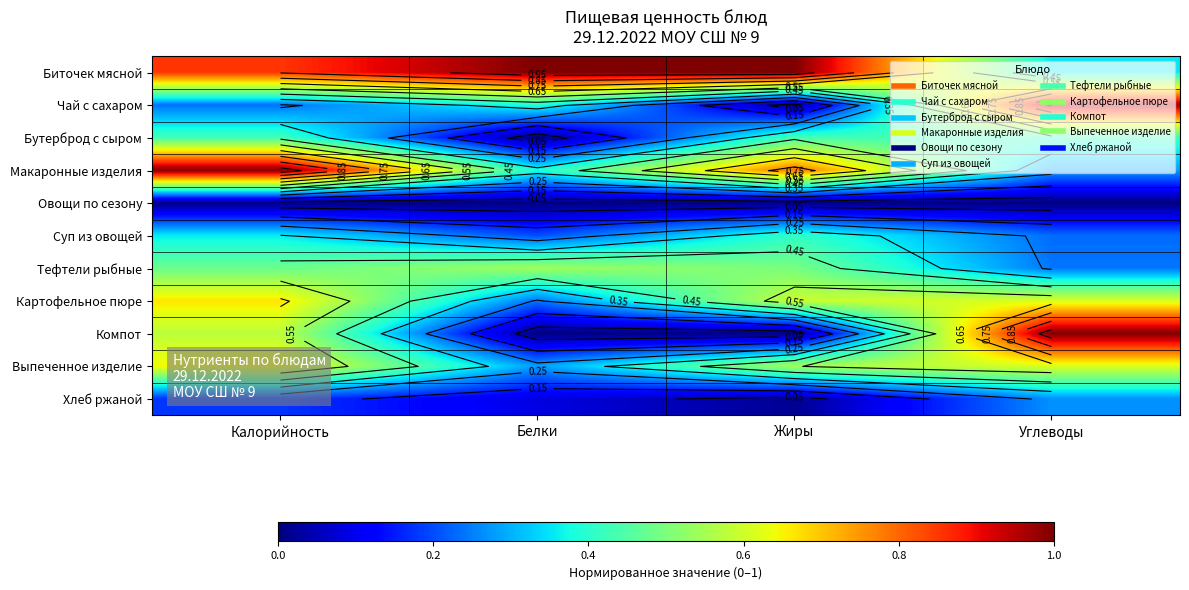

List the series in order of their peak value, highest first.

Макаронные изделия, Компот, Биточек мясной, Чай с сахаром, Картофельное пюре, Выпеченное изделие, Тефтели рыбные, Бутерброд с сыром, Суп из овощей, Хлеб ржаной, Овощи по сезону